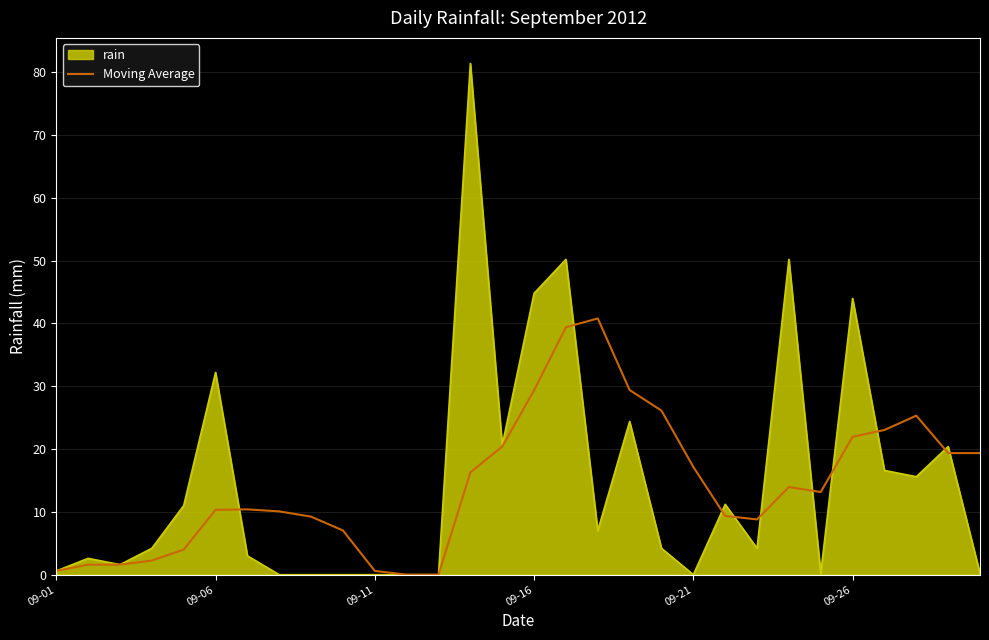

List the series in order of their peak value, lowest first.

Moving Average, rain